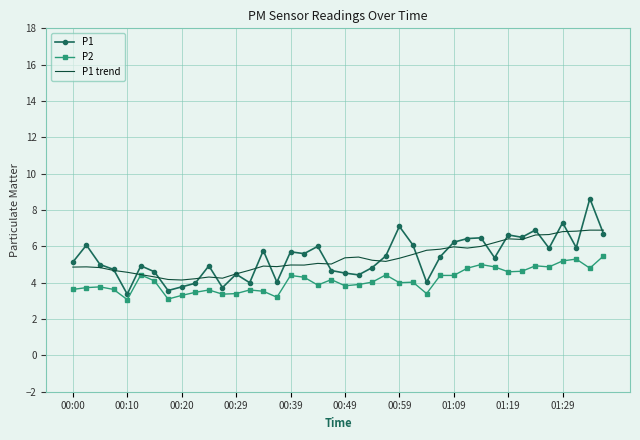

Rank the series by their maximum value, from lowest to highest.

P2, P1 trend, P1